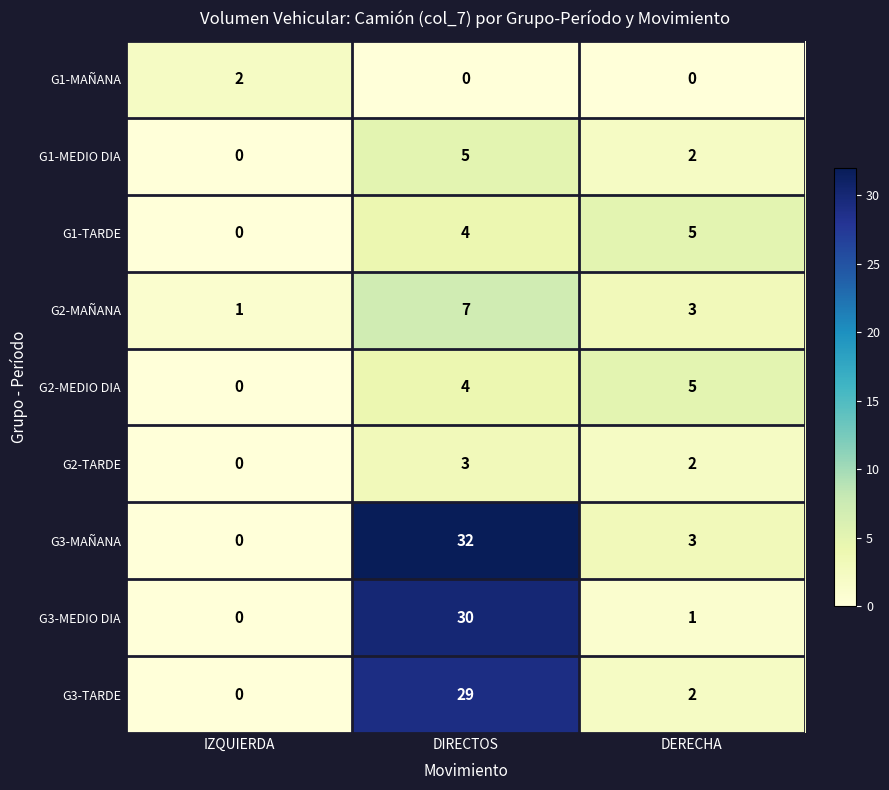

Reading right to left, list all the values displayed in this chart.

G1-MAÑANA: DERECHA=0	DIRECTOS=0	IZQUIERDA=2
G1-MEDIO DIA: DERECHA=2	DIRECTOS=5	IZQUIERDA=0
G1-TARDE: DERECHA=5	DIRECTOS=4	IZQUIERDA=0
G2-MAÑANA: DERECHA=3	DIRECTOS=7	IZQUIERDA=1
G2-MEDIO DIA: DERECHA=5	DIRECTOS=4	IZQUIERDA=0
G2-TARDE: DERECHA=2	DIRECTOS=3	IZQUIERDA=0
G3-MAÑANA: DERECHA=3	DIRECTOS=32	IZQUIERDA=0
G3-MEDIO DIA: DERECHA=1	DIRECTOS=30	IZQUIERDA=0
G3-TARDE: DERECHA=2	DIRECTOS=29	IZQUIERDA=0